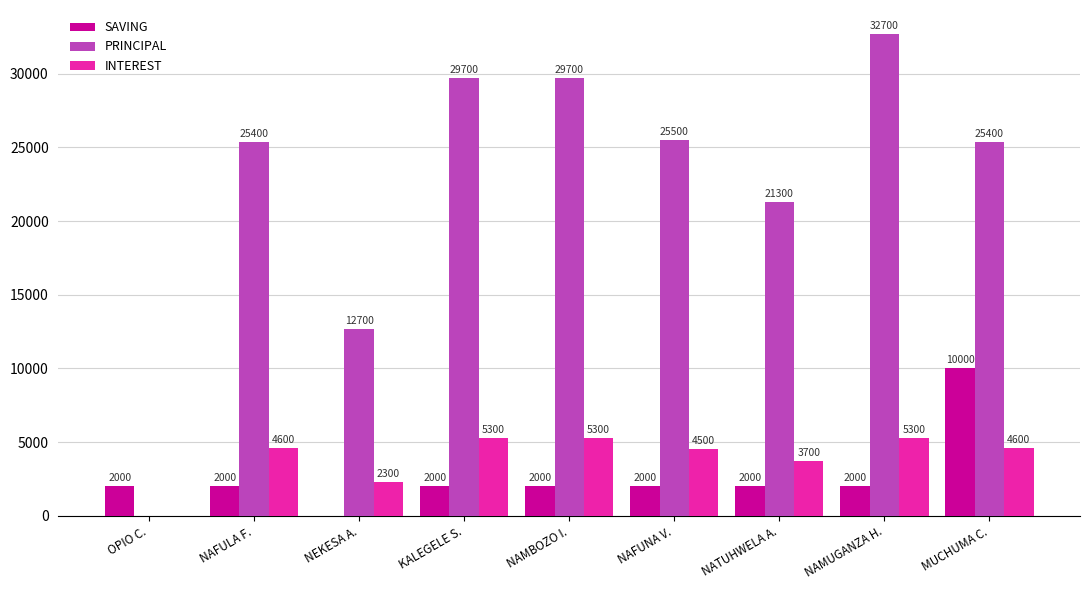

What is the maximum value for SAVING?

10000